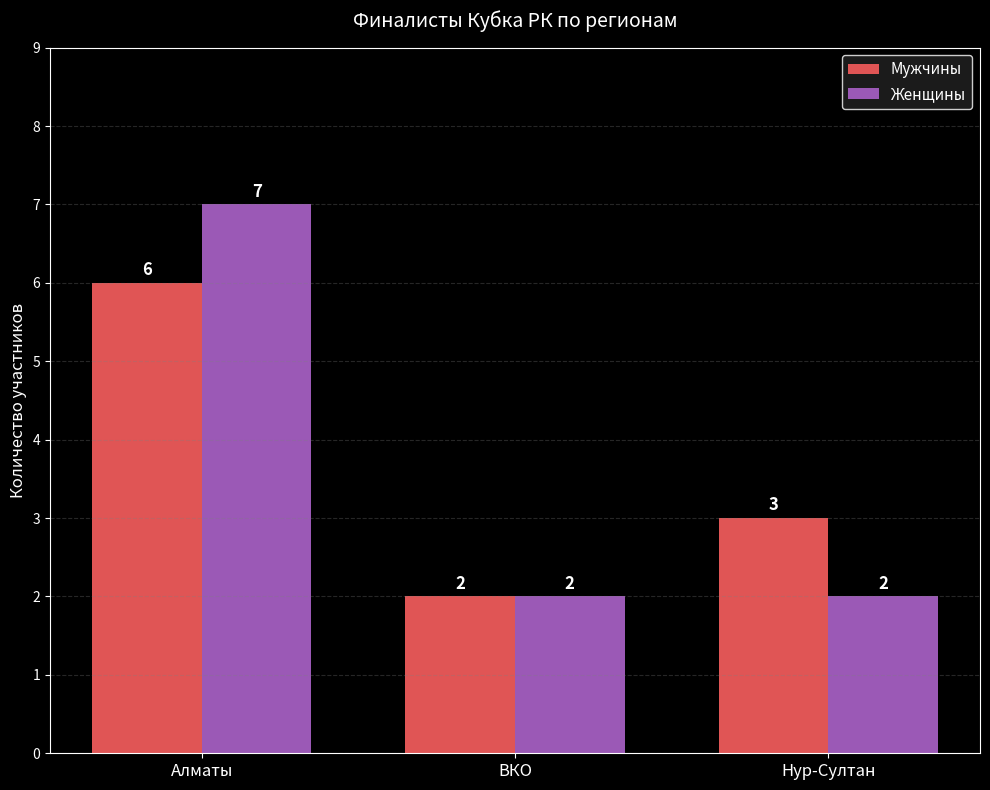

What is the lowest value of the Мужчины series?

2